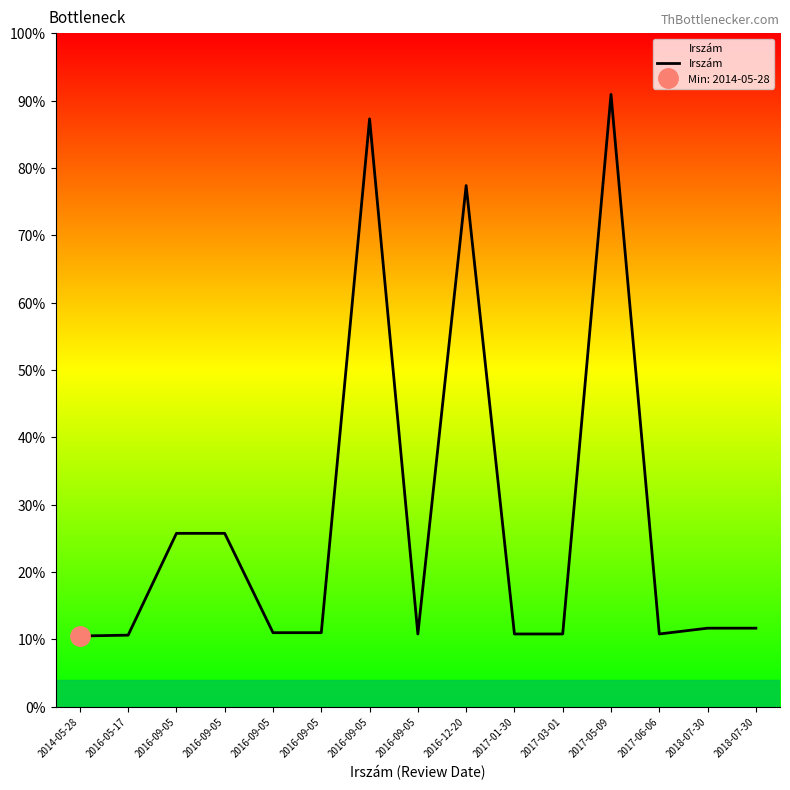

Reading right to left, extract all data points from this chart.

11.6	11.6	10.8	90.9	10.8	10.8	77.4	10.8	87.3	11.0	11.0	25.7	25.7	10.6	10.5